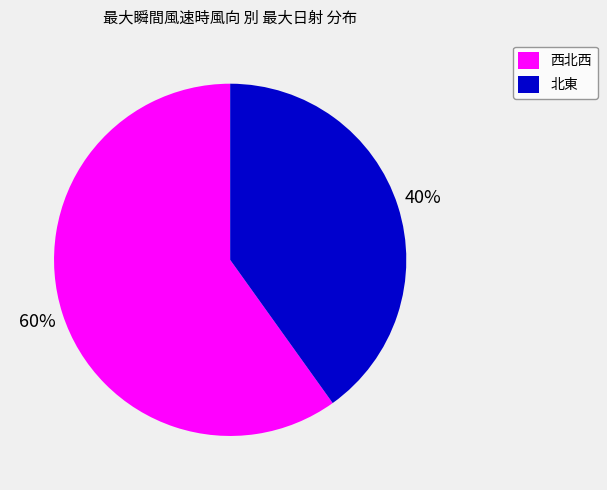

How many slices are in this pie chart?

2